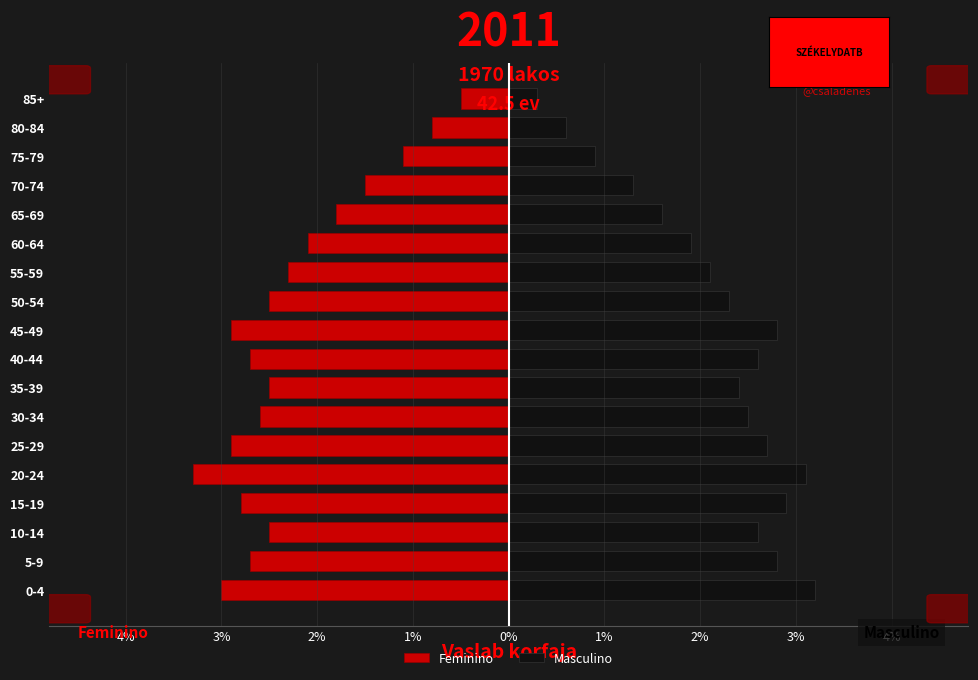

What is the value of the Masculino bar at the 13th from the left?

1.9